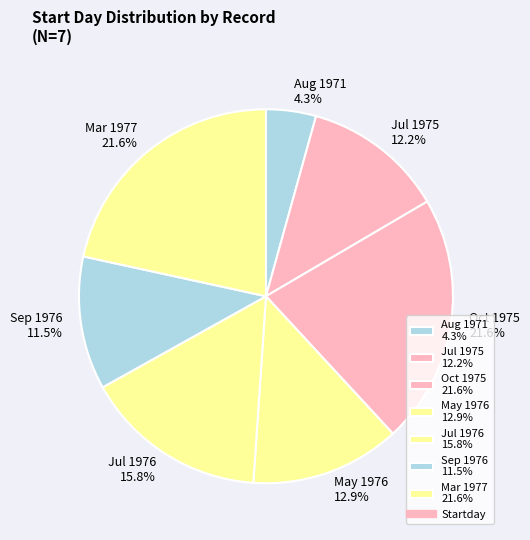

Does any single category account for the majority?

No